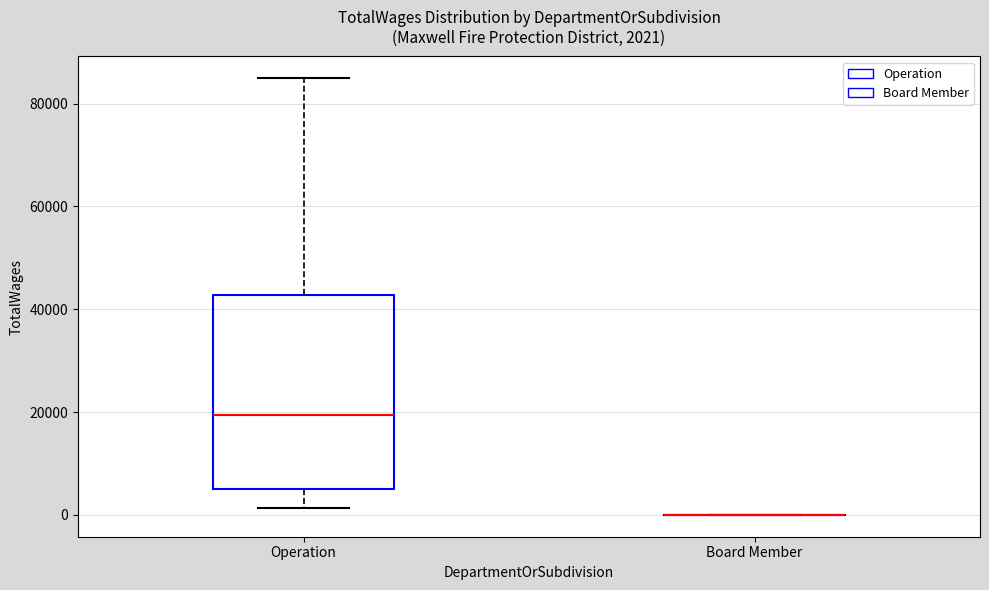

Comparing the boxes themselves (not the whiskers), which one is the tallest?

Operation